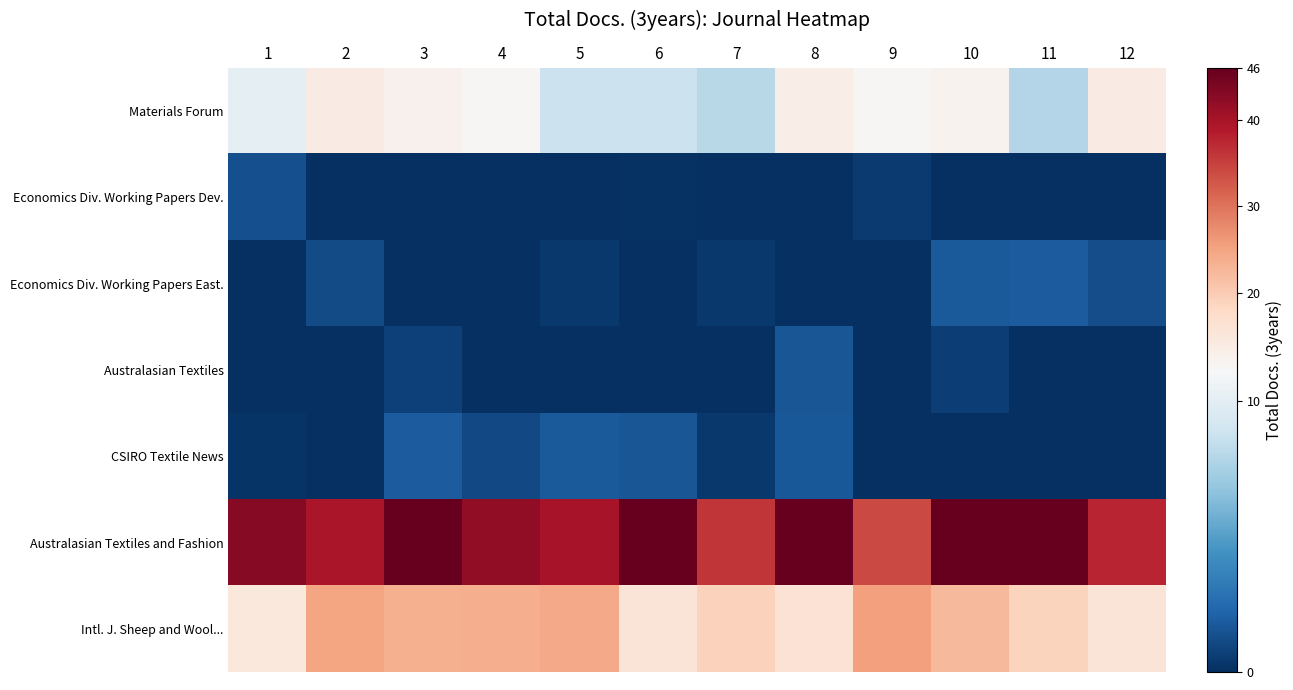

Rank the series by their maximum value, from lowest to highest.

Economics Div. Working Papers Dev., Australasian Textiles, Economics Div. Working Papers East., CSIRO Textile News, Materials Forum, Intl. J. Sheep and Wool..., Australasian Textiles and Fashion